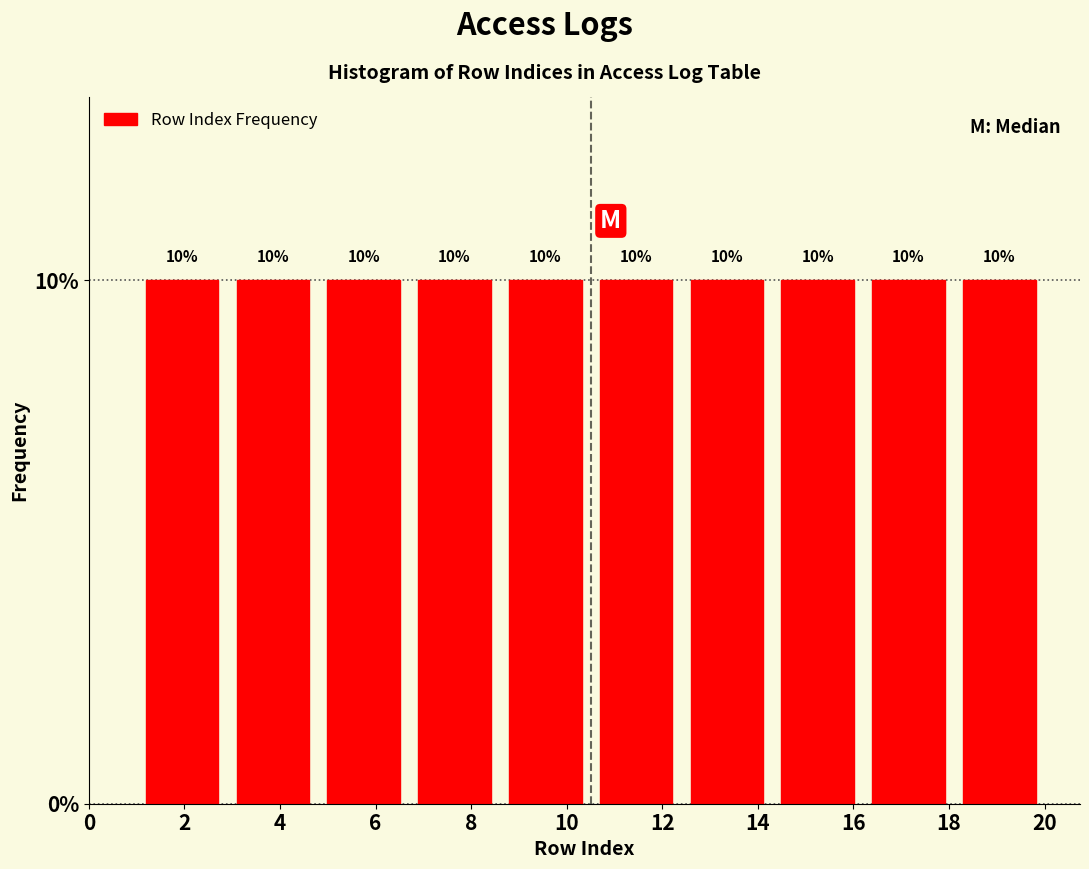

Reading left to right, list every bar in this chart as the range it spans on the x-axis followed by its height. The bar edges are not printed on the chart, so give them approximately, as read against the axis.

1.0 to 2.9: 10
2.9 to 4.8: 10
4.8 to 6.7: 10
6.7 to 8.6: 10
8.6 to 10.5: 10
10.5 to 12.4: 10
12.4 to 14.3: 10
14.3 to 16.2: 10
16.2 to 18.1: 10
18.1 to 20.0: 10